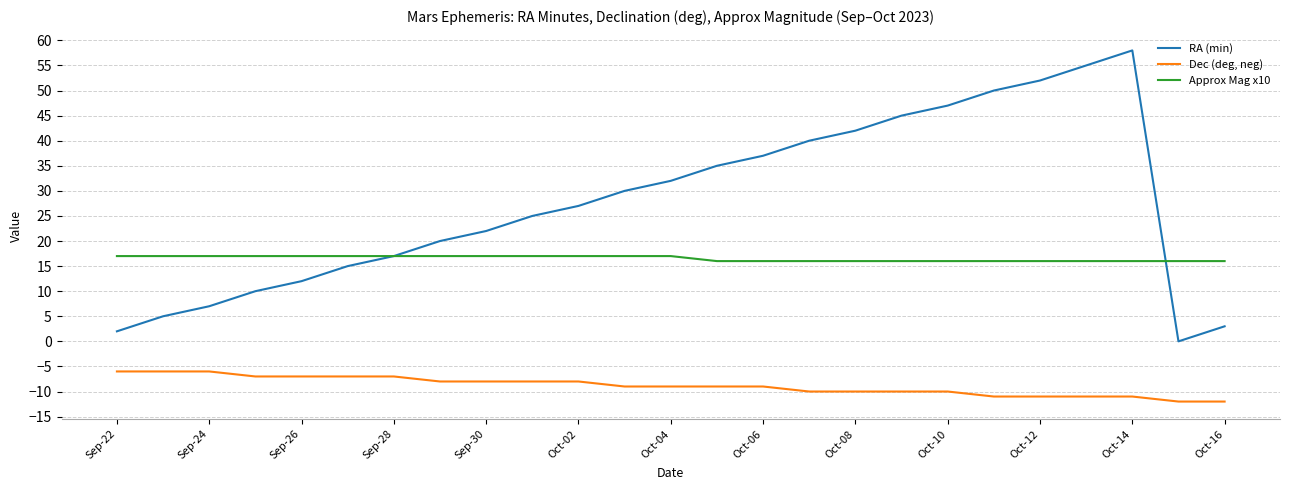

Count the Dec (deg, neg) values in the range -10 to -7.

16